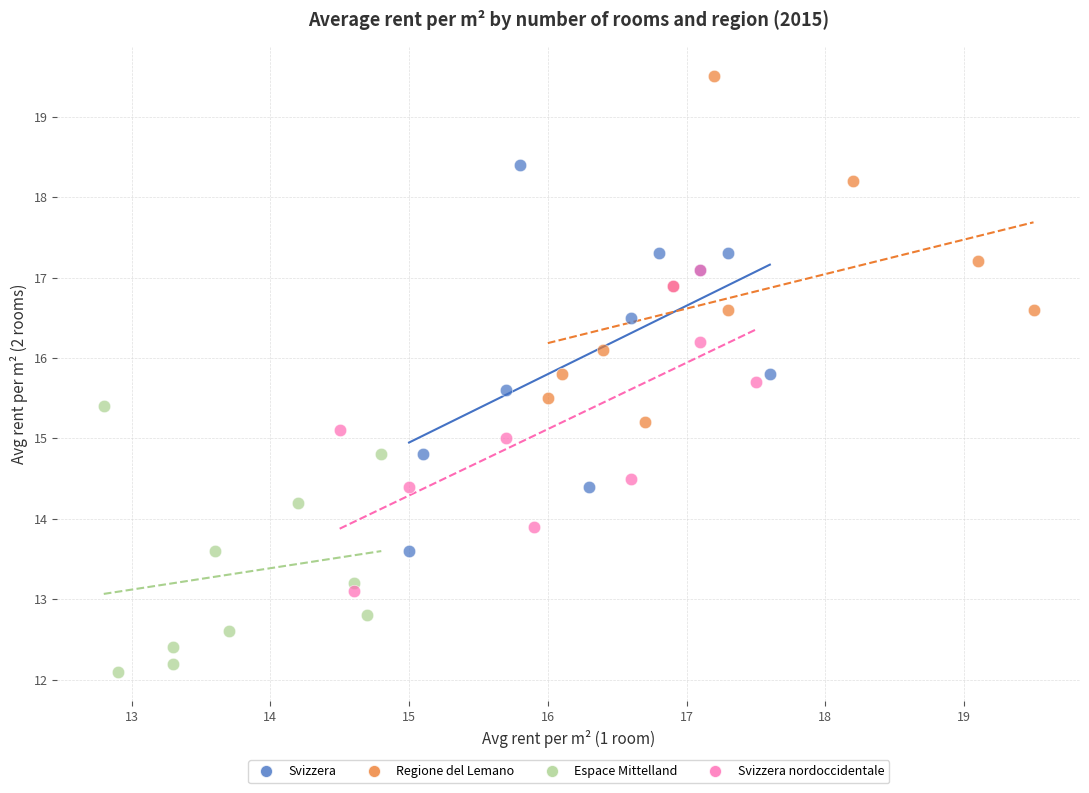

Which series contains the highest Y value?

Regione del Lemano